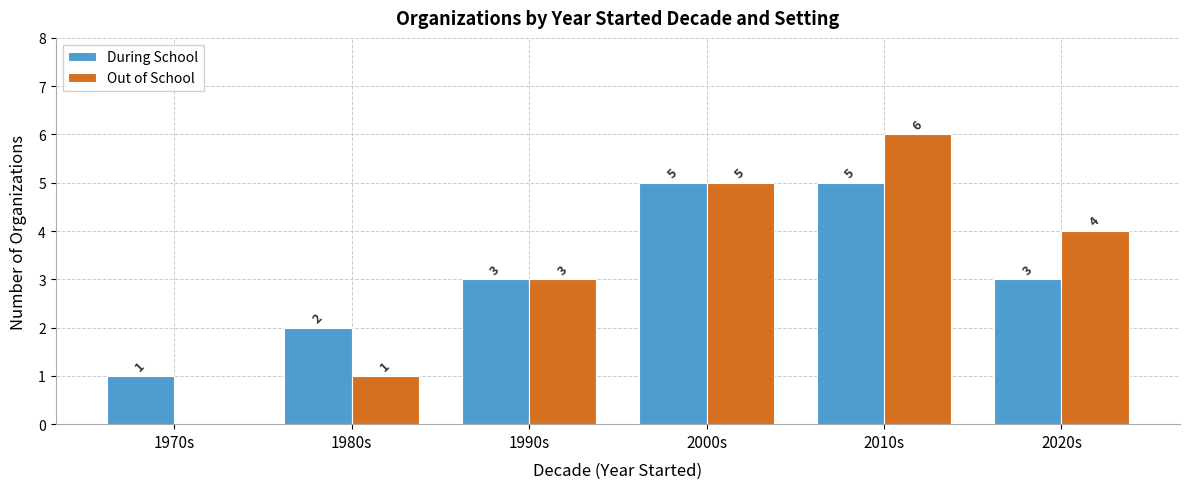

Reading left to right, transcribe all the data shown in this chart.

During School: 1	2	3	5	5	3
Out of School: 0	1	3	5	6	4